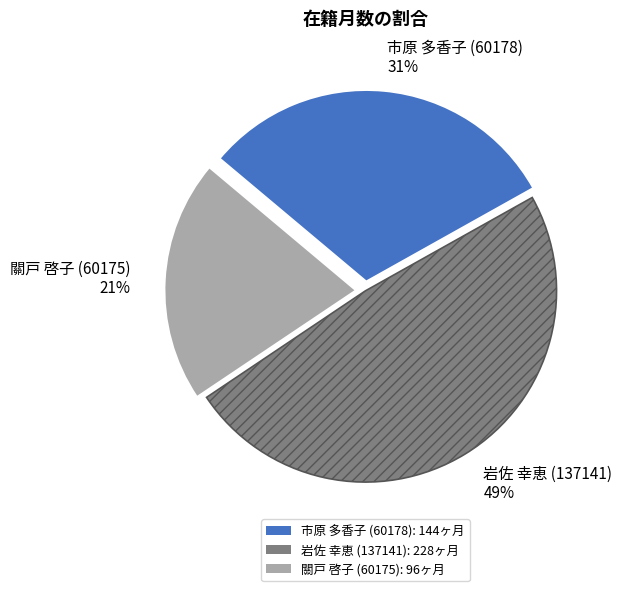

The 關戸 啓子 (60175) slice represents 21% of the pie. True or false?

True